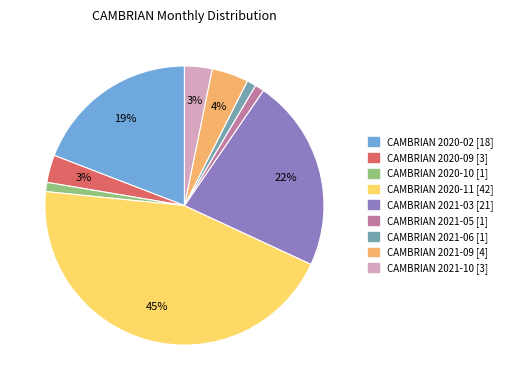

Which has a higher value, CAMBRIAN 2020-02 [18] or CAMBRIAN 2021-05 [1]?

CAMBRIAN 2020-02 [18]